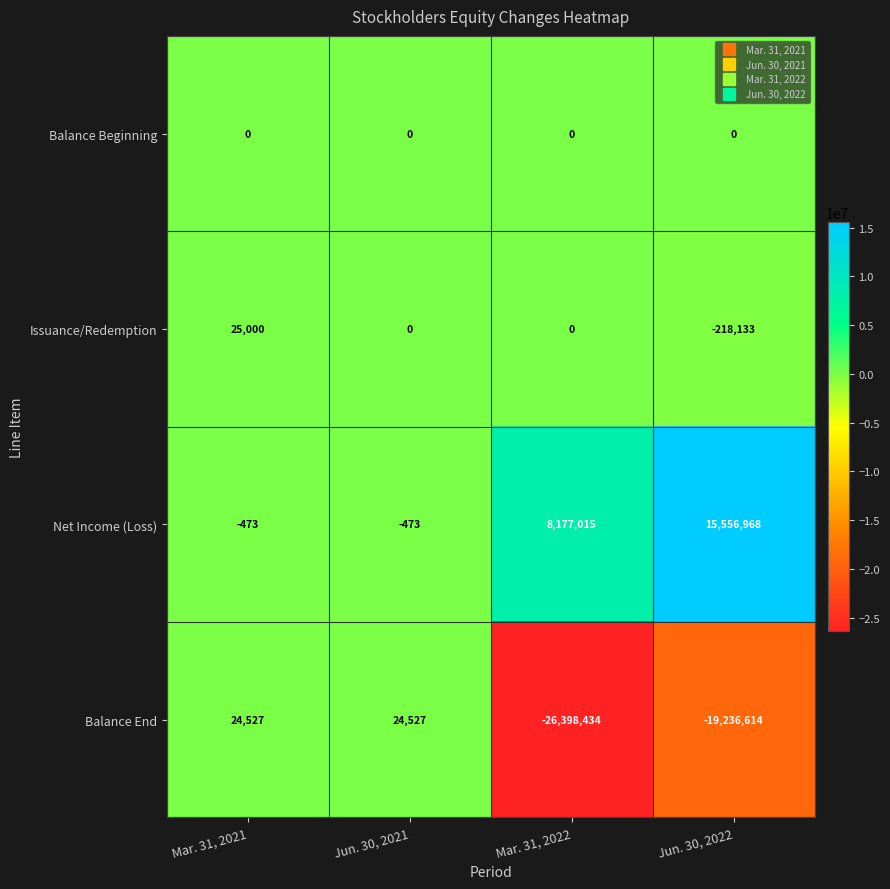

Which series has the largest total across all categories?

Net Income (Loss)